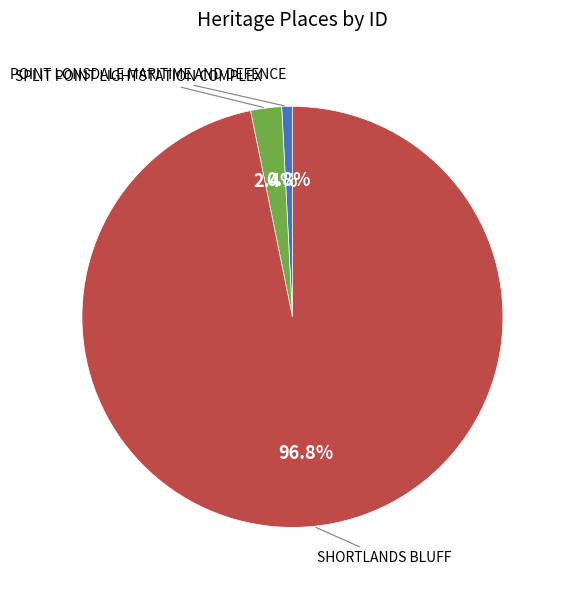

How many slices are in this pie chart?

3